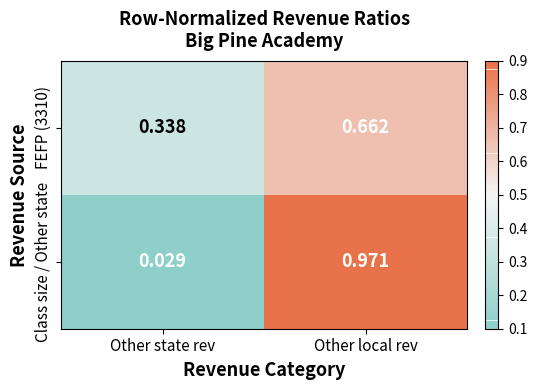

Rank the series by their maximum value, from highest to lowest.

Class size / Other state, FEFP (3310)